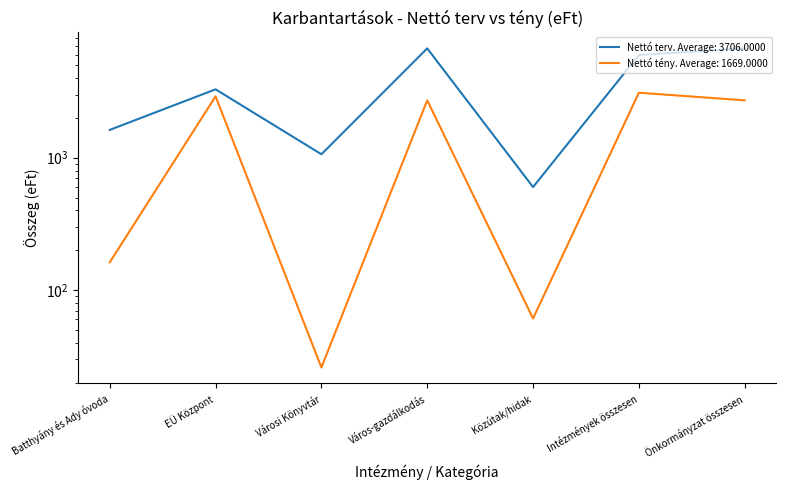

True or false: Nettó terv has more than 1 points higher than both neighbors.

True